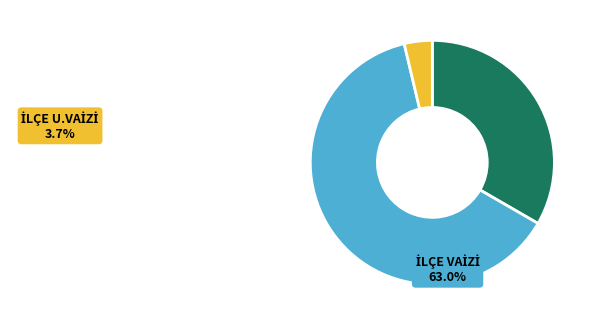

To the nearest percent, what percentage of the pie is İLÇE U.VAİZİ?

4%